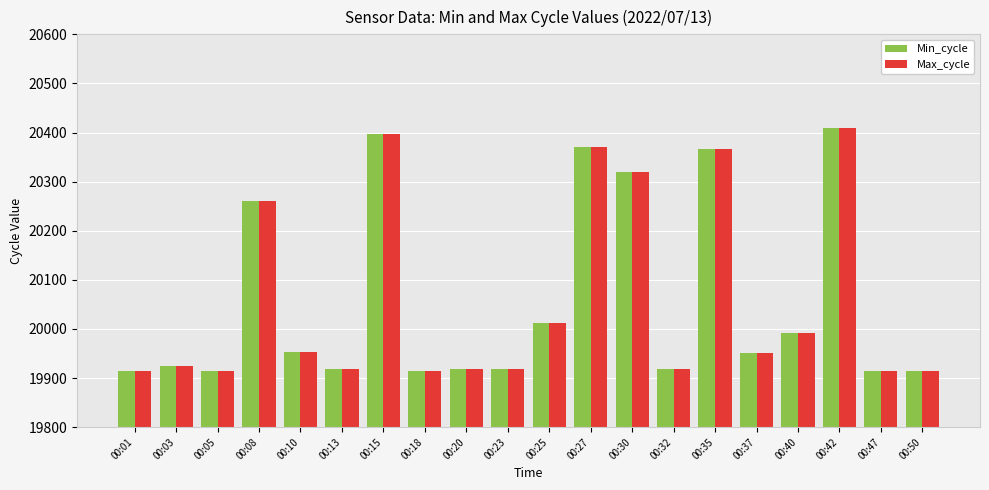

The value of Max_cycle at 00:15 is 11294. True or false?

False